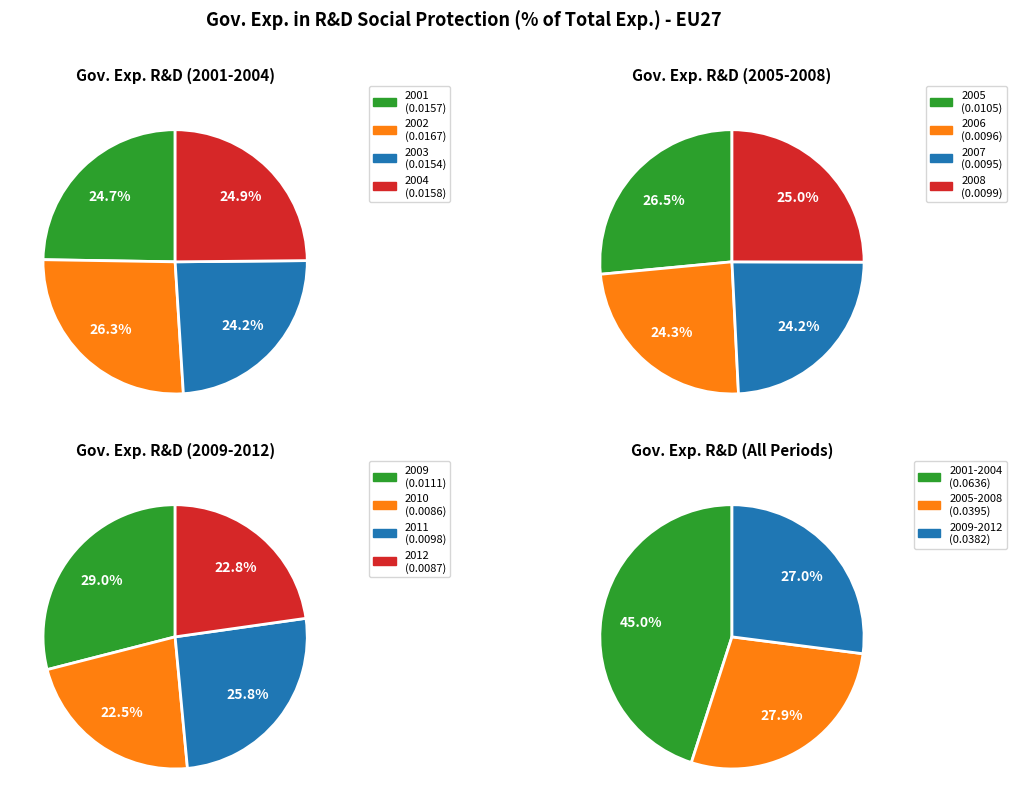

Between 2010 and 2001, which is larger?

2001